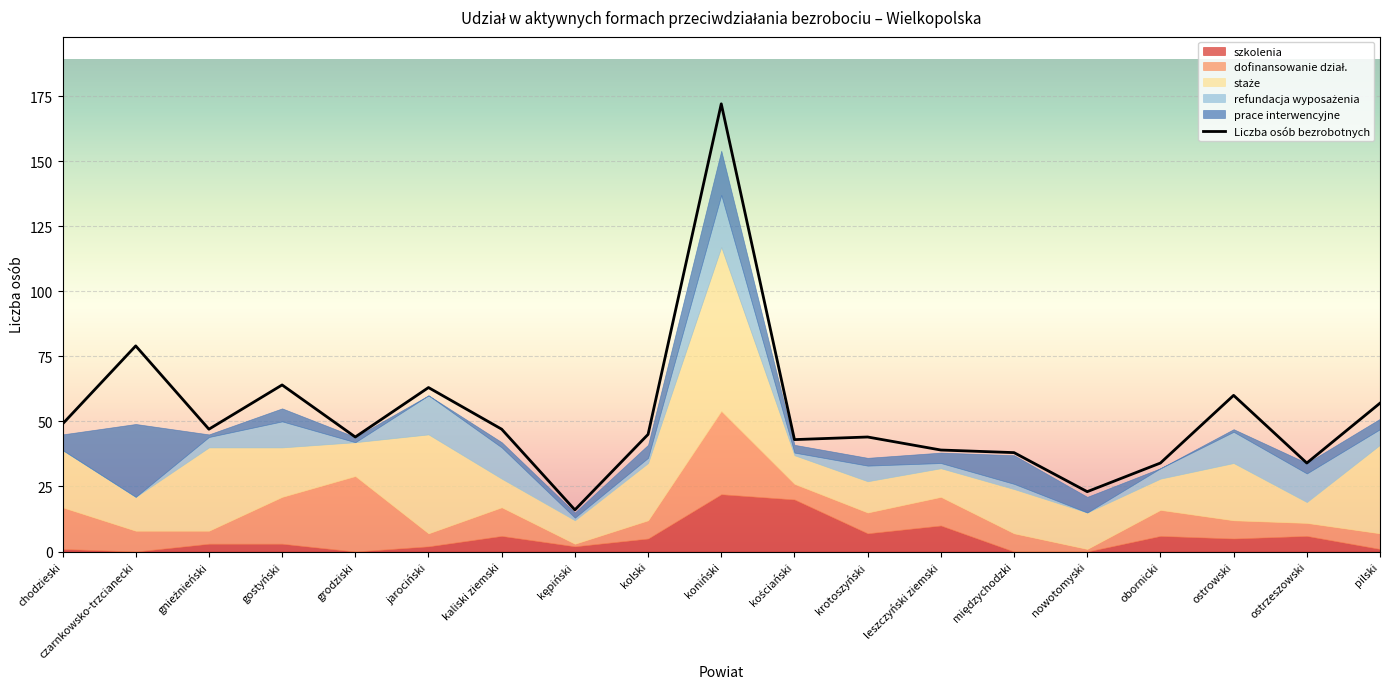

At which category does the chart reach its peak across all series?

koniński